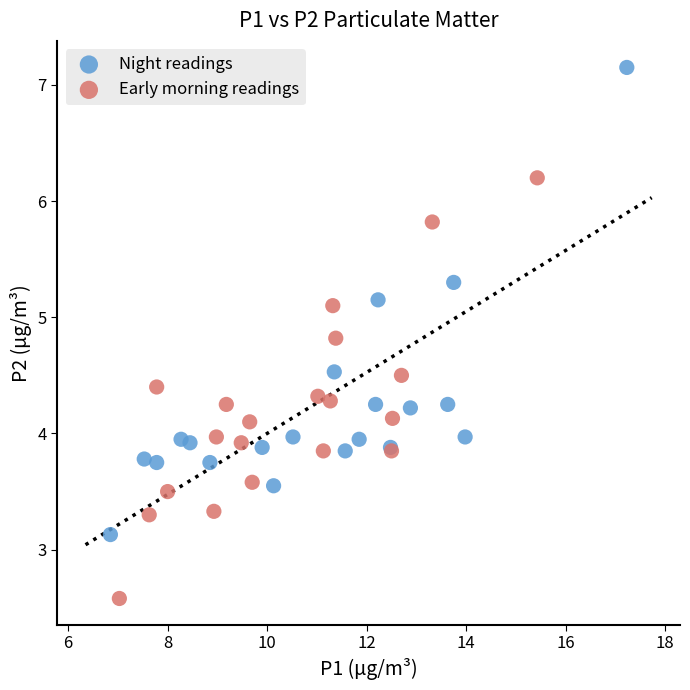

Which series contains the lowest Y value?

Early morning readings